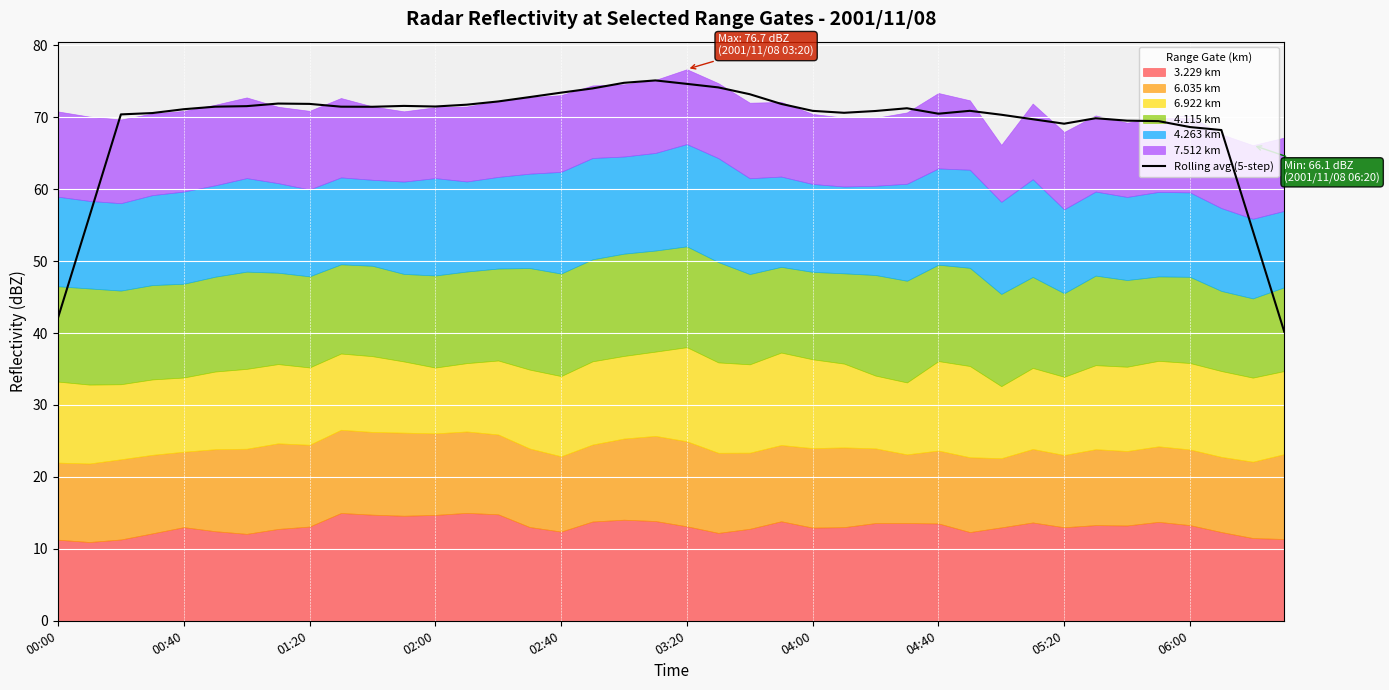

Reading left to right, list all the values displayed in this chart.

42.1	56.2	70.4	70.6	71.1	71.5	71.5	71.9	71.9	71.5	71.5	71.6	71.5	71.7	72.2	72.8	73.4	74.0	74.8	75.1	74.6	74.1	73.2	71.9	70.9	70.6	70.9	71.2	70.5	70.9	70.3	69.7	69.1	69.9	69.5	69.5	68.6	68.2	54.2	40.2